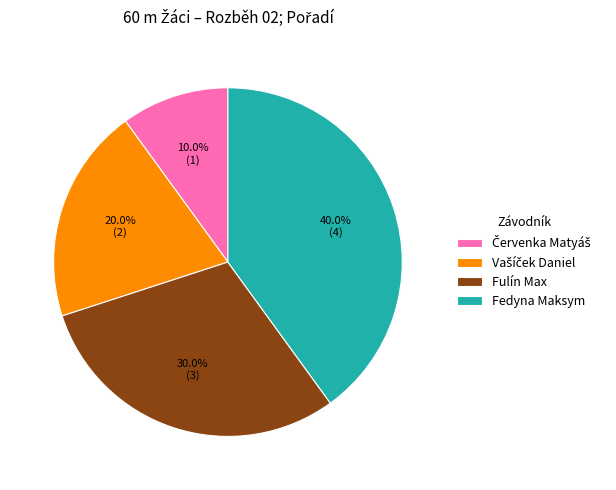

How many slices are in this pie chart?

4